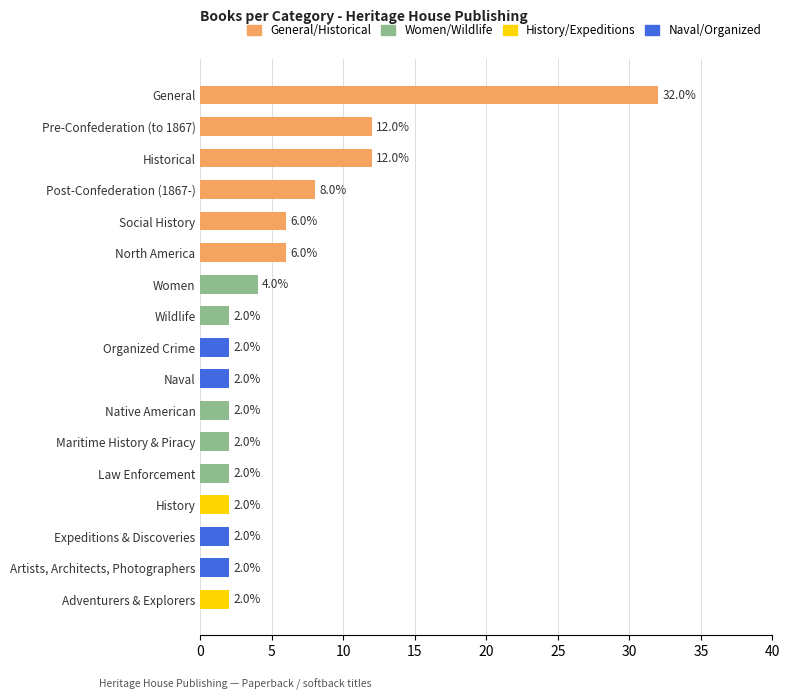

What is the sum of all values?

100